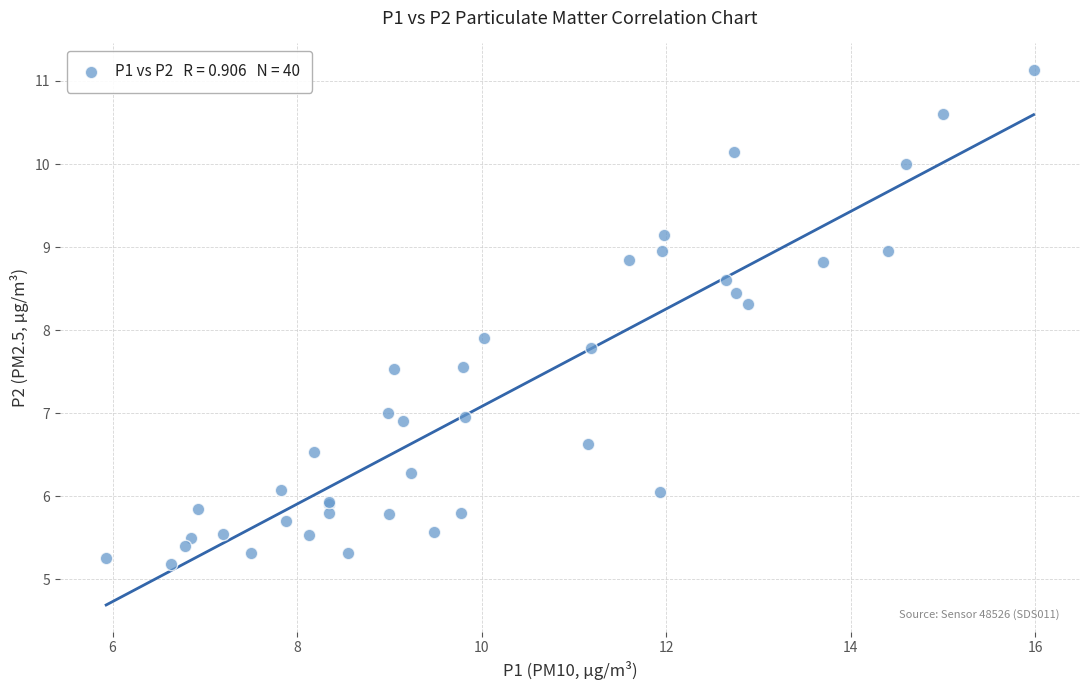

What Y value in the scatter plot is closest to 8?

7.9